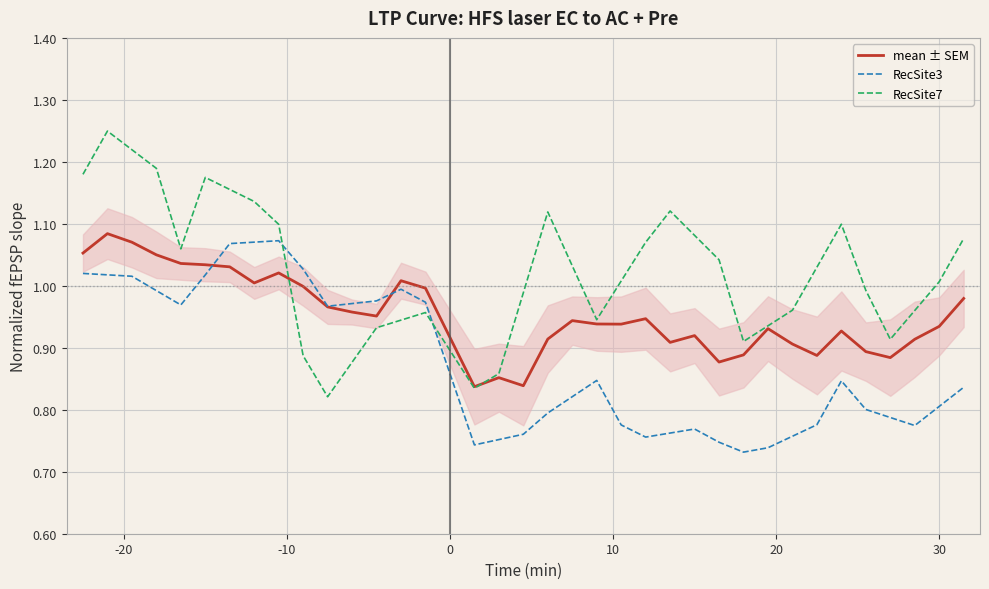

Which series has the largest total across all categories?

RecSite7